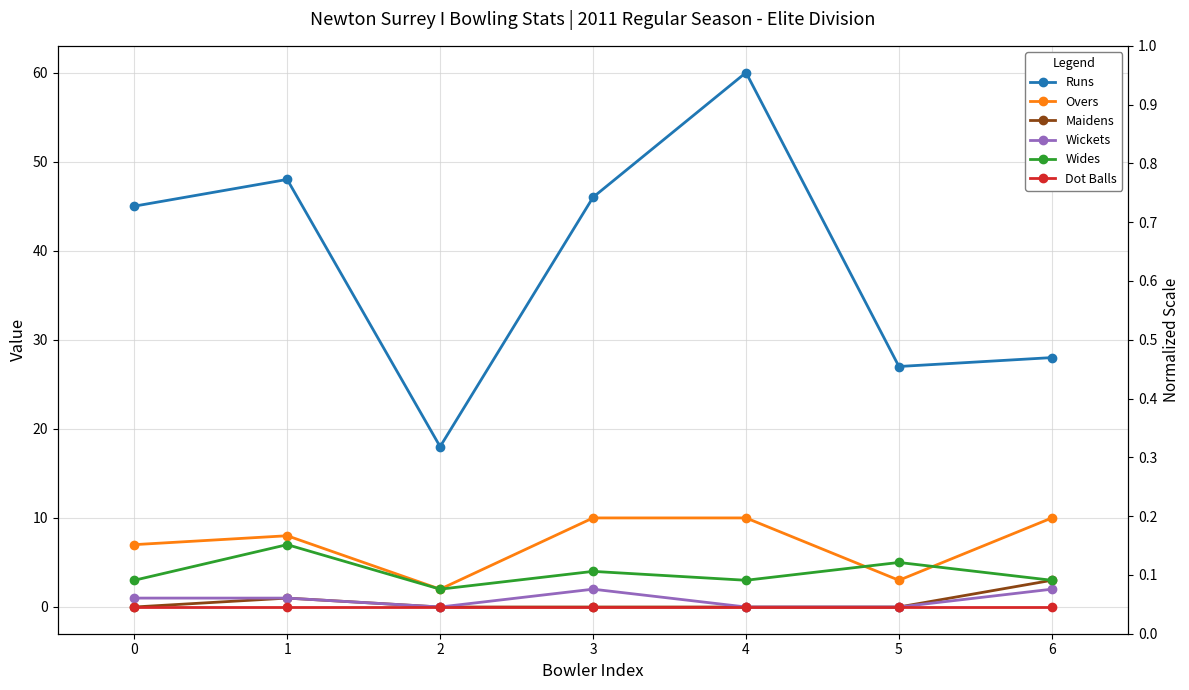

Where is Wides nearest to the value 4?

3